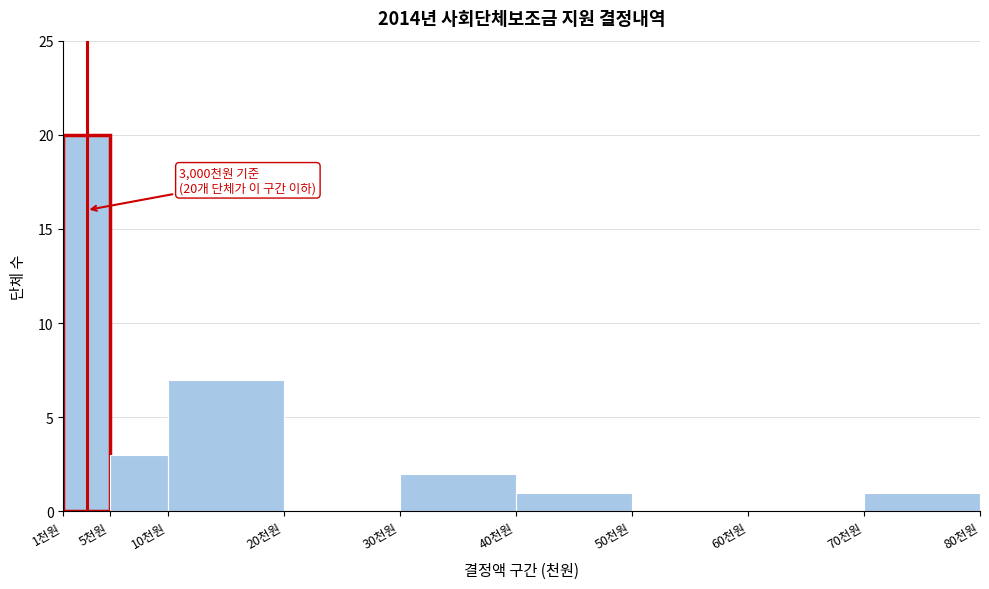

Reading right to left, what are all the values shown in this chart?

70천원=1	60천원=0	50천원=0	40천원=1	30천원=2	20천원=0	10천원=7	5천원=3	1천원=20